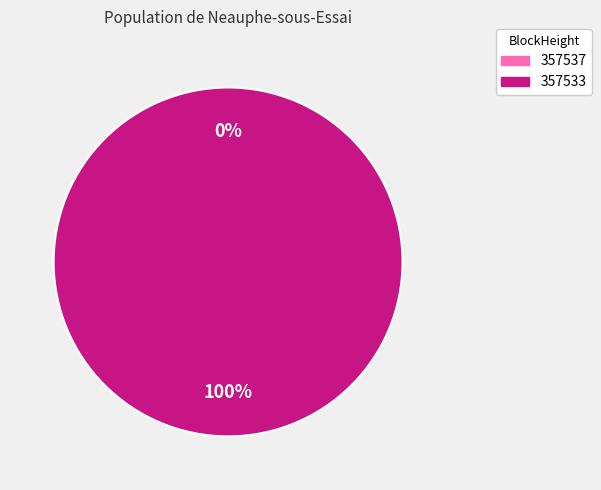

What is the change in value from 357537 to 357533?

+60063